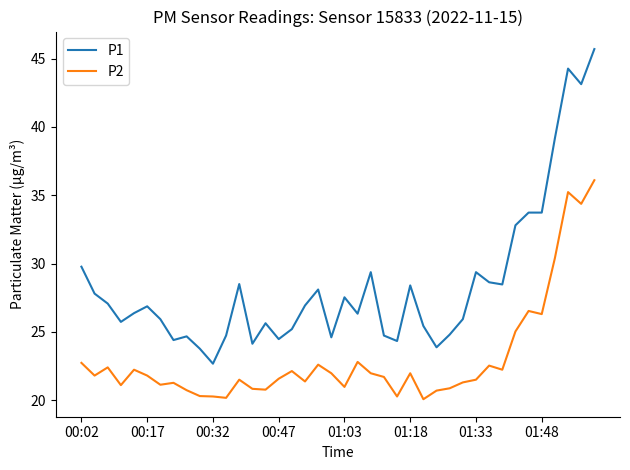

What is the maximum value shown in the chart?

45.7